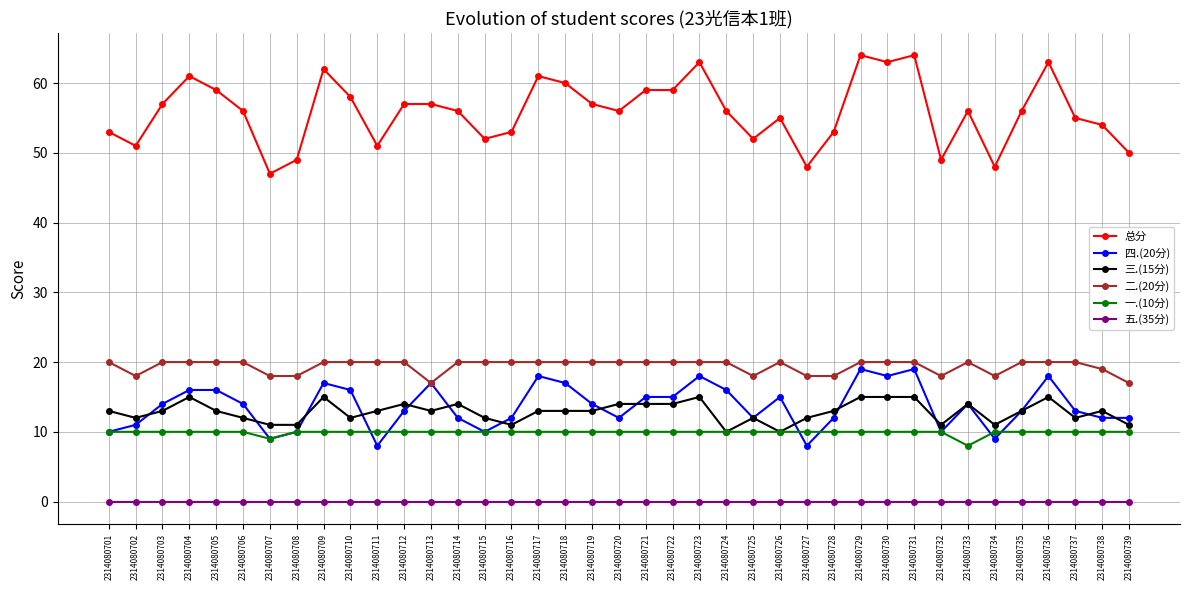

What is the difference between the highest and lowest values at 2314080705?

59